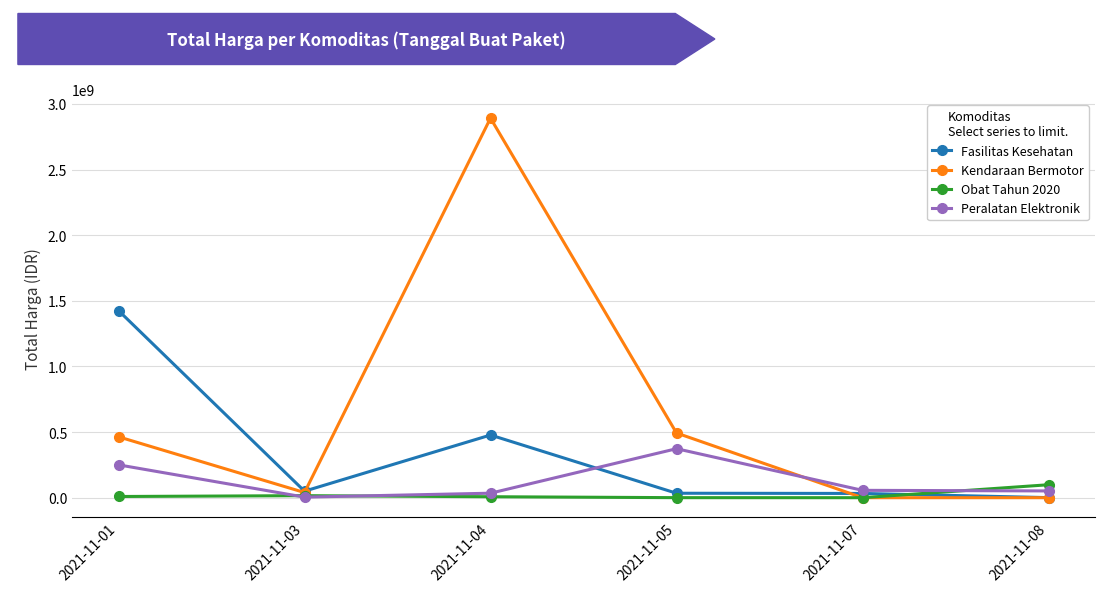

Which category has the highest value across all series?

2021-11-04